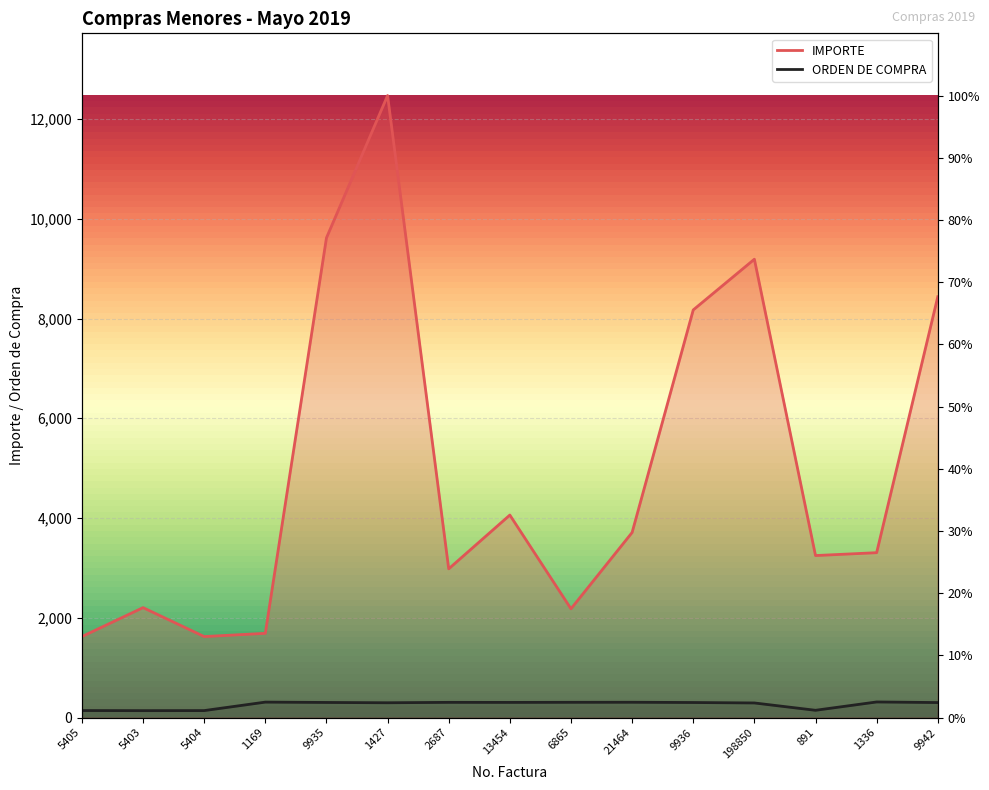

The IMPORTE series shows 1689.0 at 1169. True or false?

True